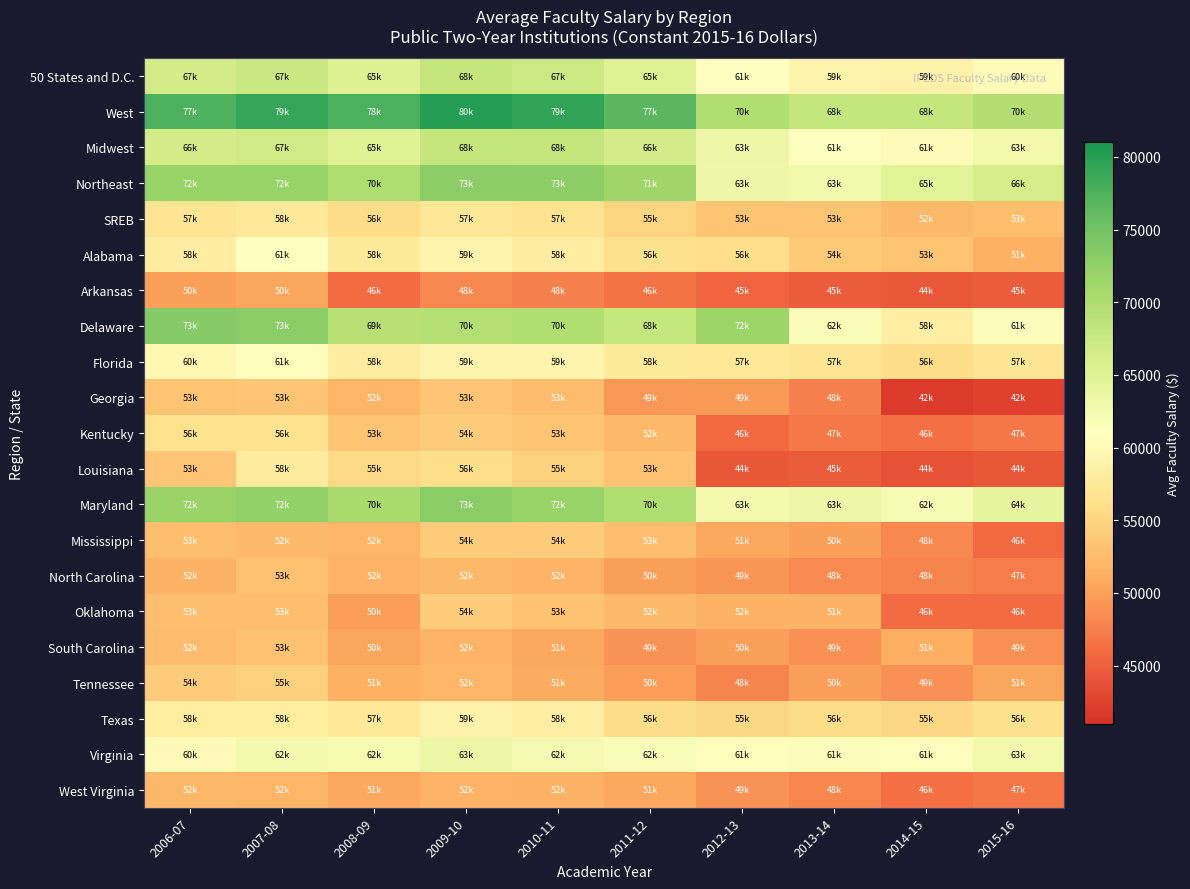

Rank the series by their maximum value, from lowest to highest.

Arkansas, West Virginia, North Carolina, South Carolina, Georgia, Mississippi, Oklahoma, Tennessee, Kentucky, SREB, Louisiana, Texas, Florida, Alabama, Virginia, 50 States and D.C., Midwest, Northeast, Maryland, Delaware, West